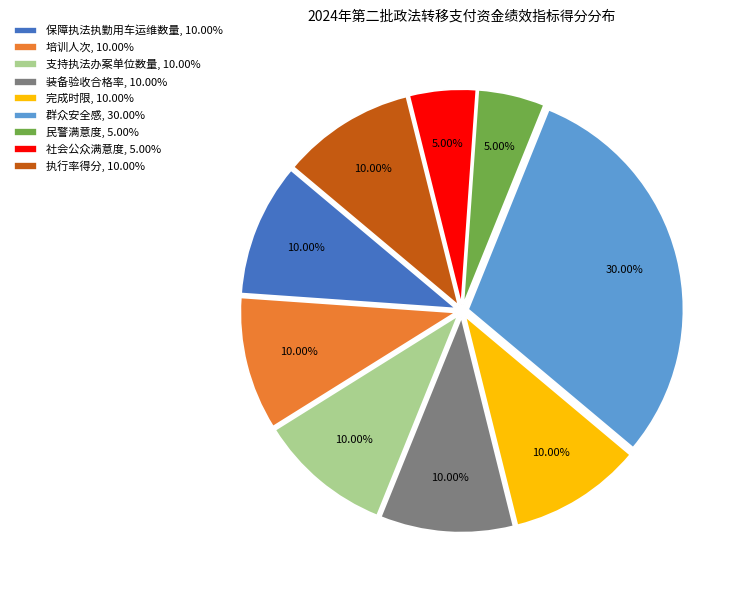

The 培训人次 slice represents 16% of the pie. True or false?

False